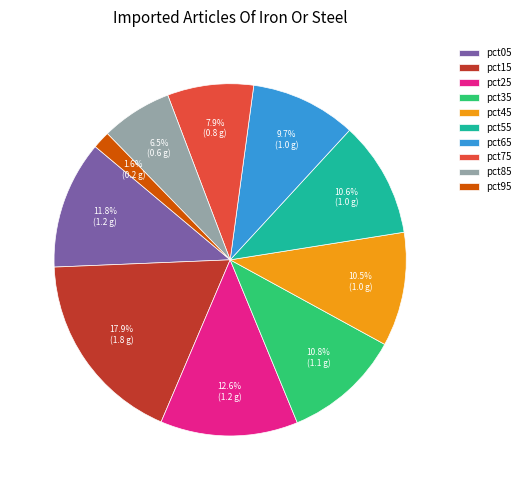

What is the total percentage of pct65 and pct75?

17.6%